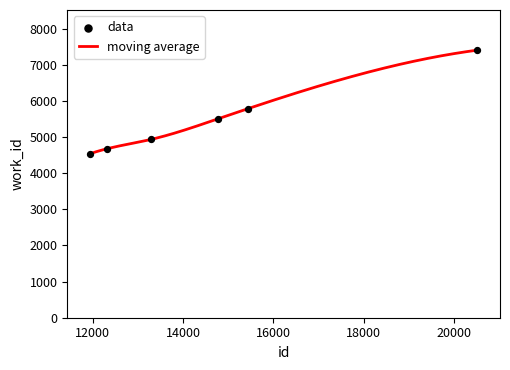

What is the change in value from 13300 to 15447?

+852